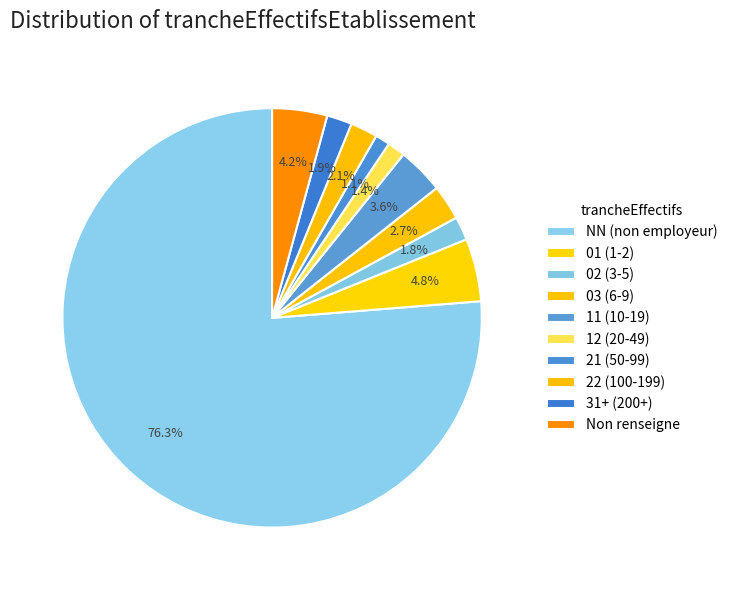

How many slices are in this pie chart?

10